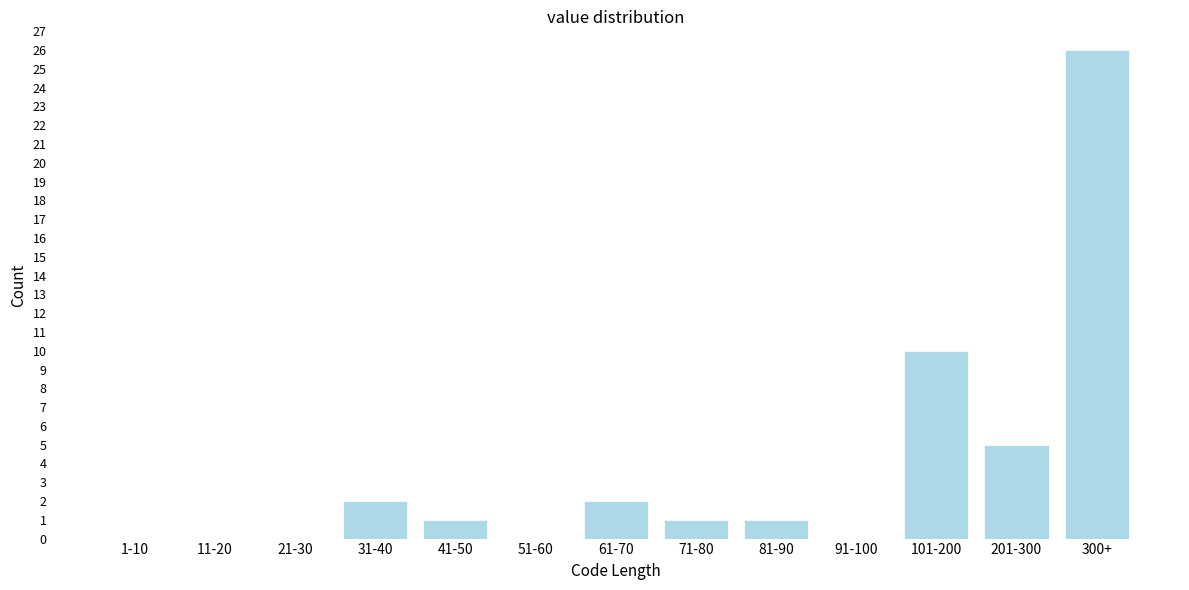

Reading left to right, extract all data points from this chart.

1-10=0	11-20=0	21-30=0	31-40=2	41-50=1	51-60=0	61-70=2	71-80=1	81-90=1	91-100=0	101-200=10	201-300=5	300+=26